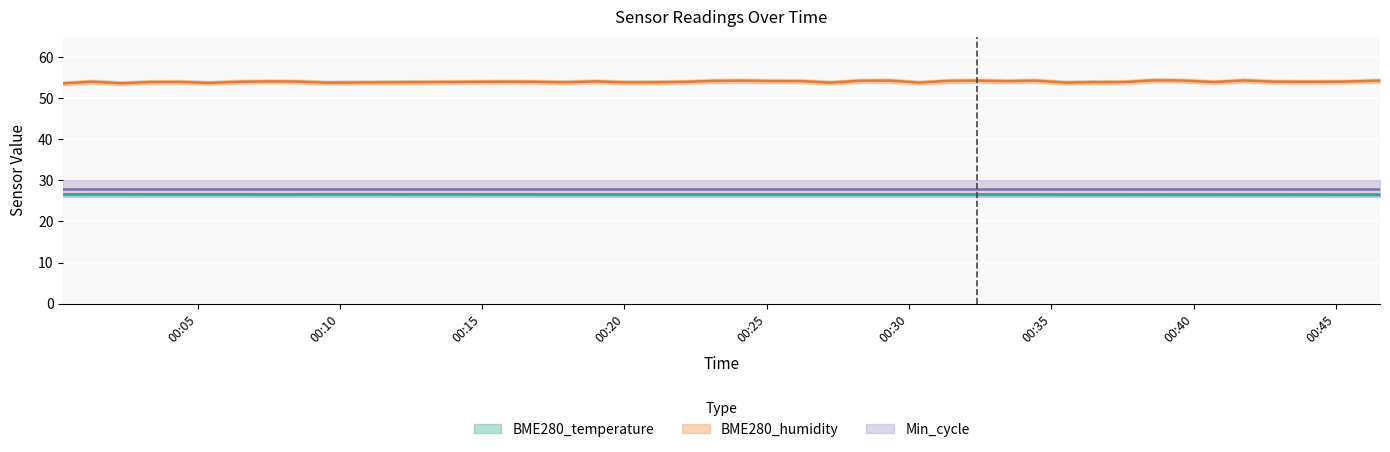

True or false: BME280_humidity and BME280_temperature cross at least once.

False